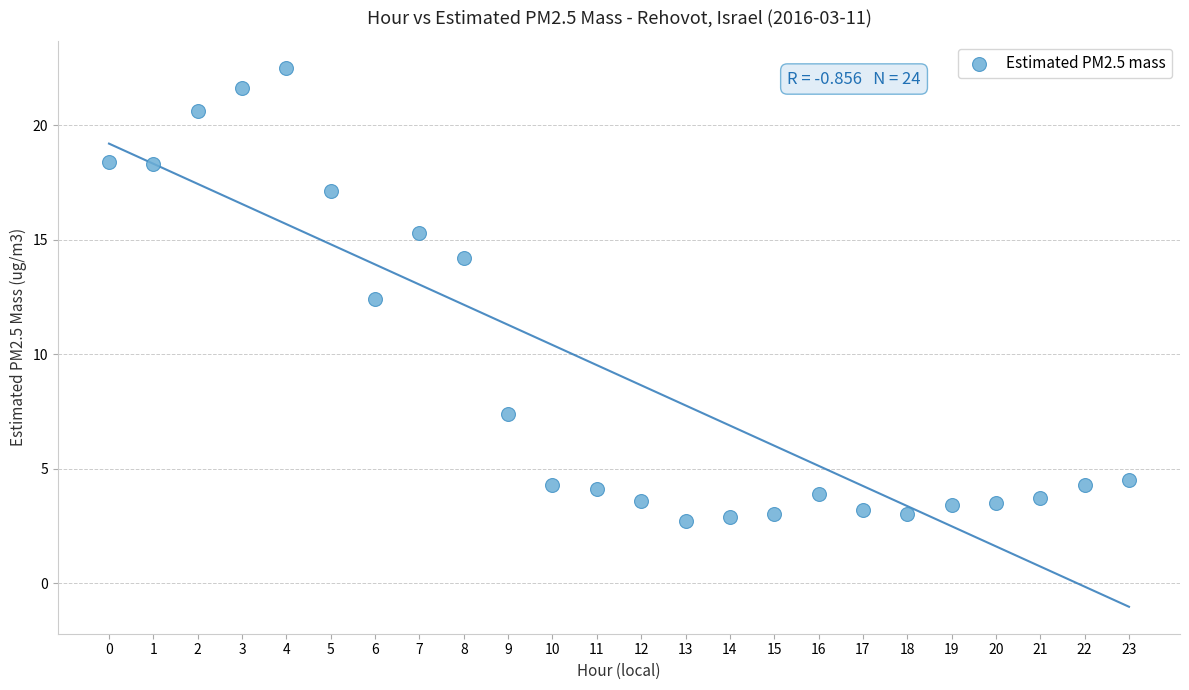

What is the range of Y values (max minus min)?

19.8